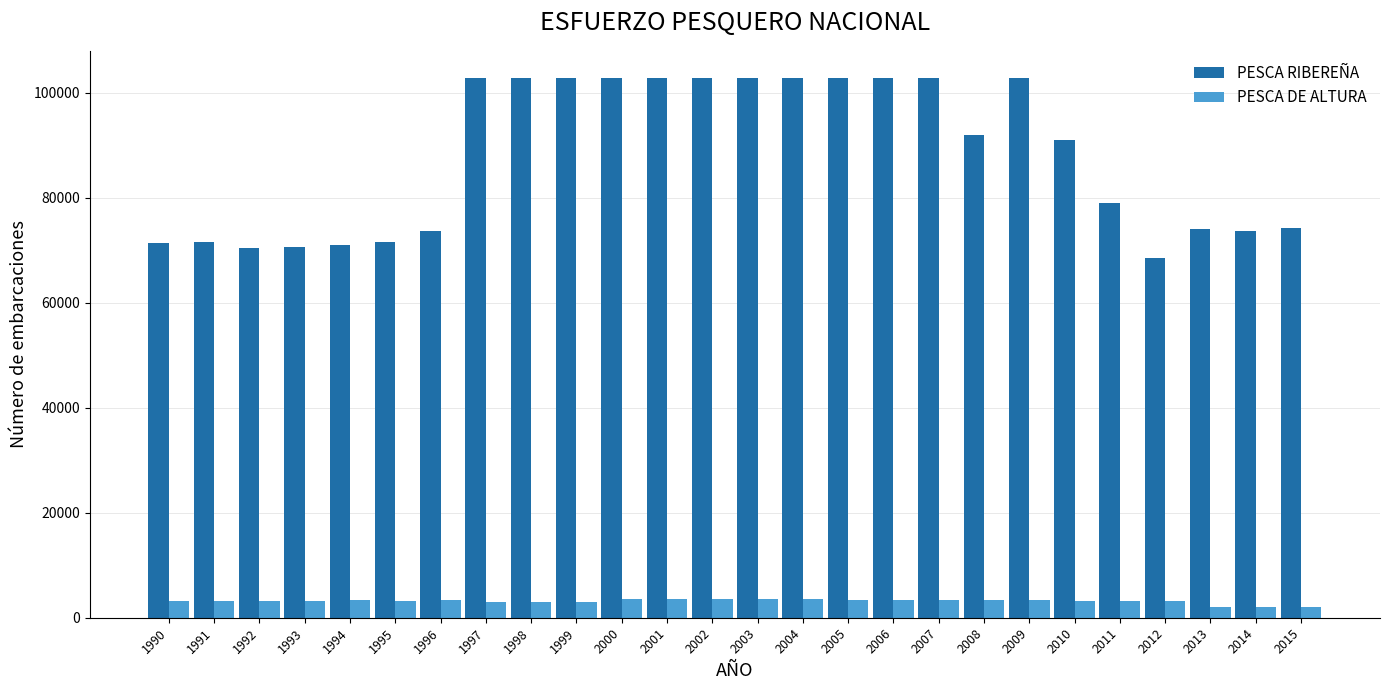

What is the lowest value of the PESCA DE ALTURA series?

2016